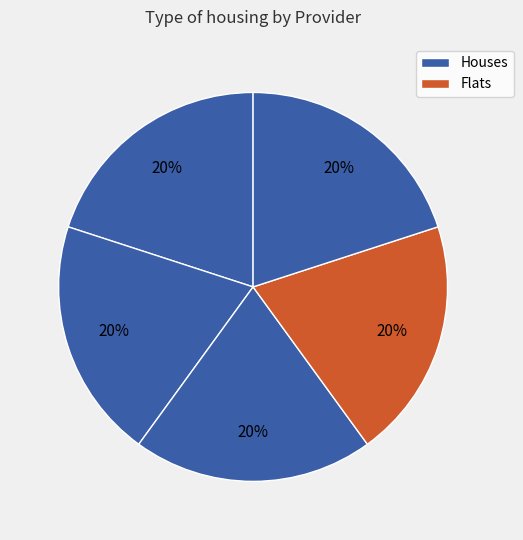

How many slices are in this pie chart?

5